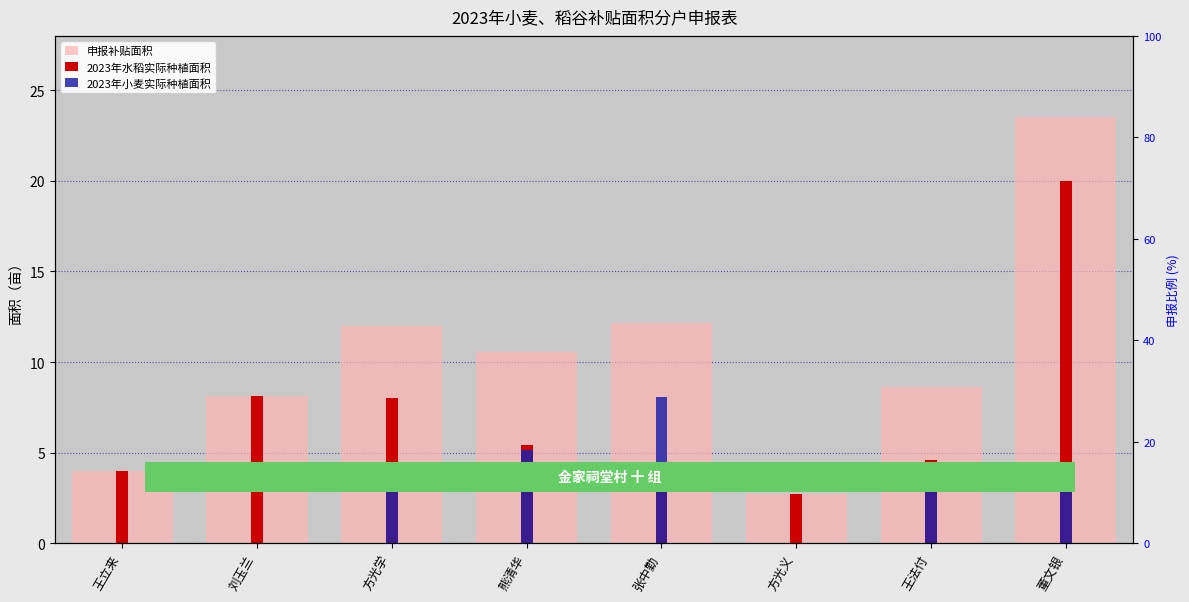

Reading right to left, what are all the values shown in this chart?

申报补贴面积: 23.5	8.6	2.7	12.2	10.5	12.0	8.1	4.0
2023年水稻实际种植面积: 20.0	4.6	2.7	4.1	5.4	8.0	8.1	4.0
2023年小麦实际种植面积: 3.5	4.0	0.0	8.1	5.1	4.0	0.0	0.0